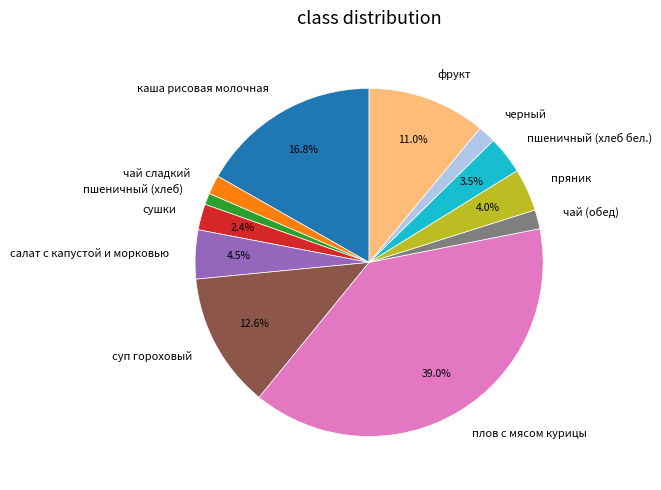

Which has a higher value, пшеничный (хлеб бел.) or фрукт?

фрукт